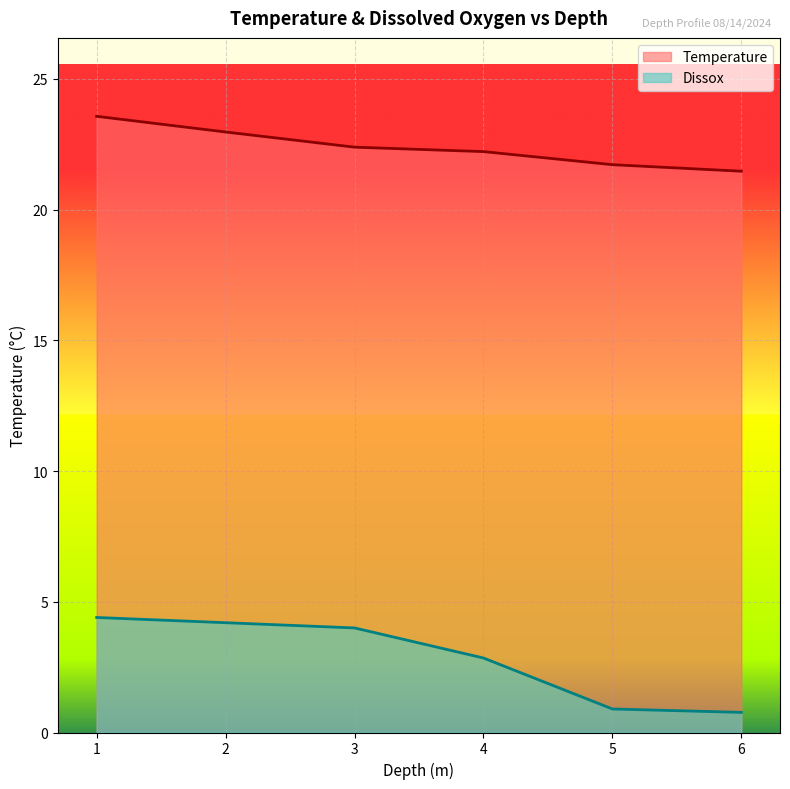

Rank the series by their average value, from highest to lowest.

Temperature, Dissox